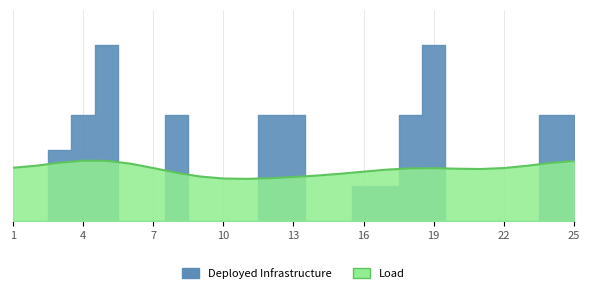

How many lines are shown in the chart?

1